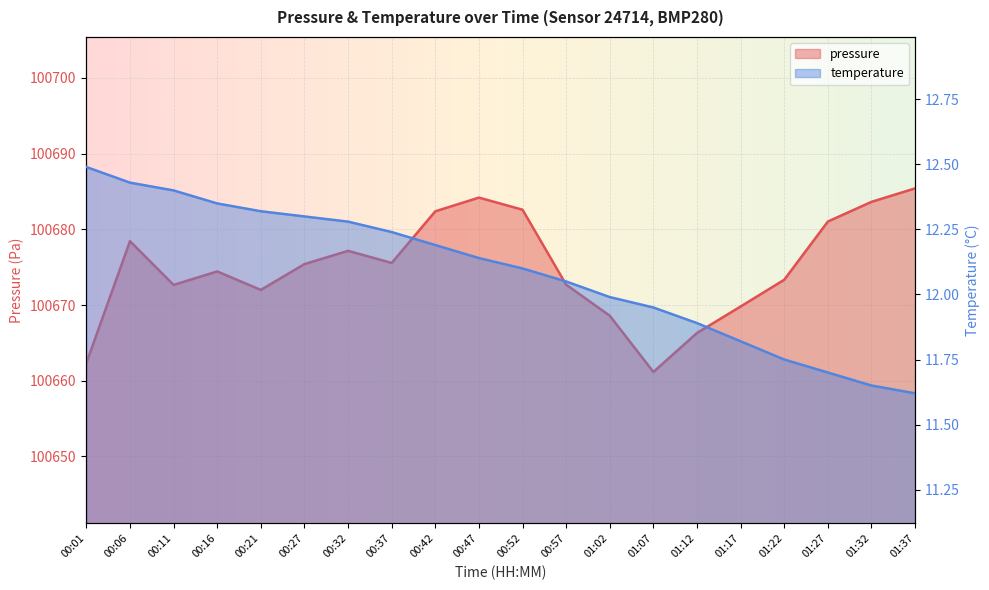

True or false: temperature has a value of 6.5 at 00:06.

False